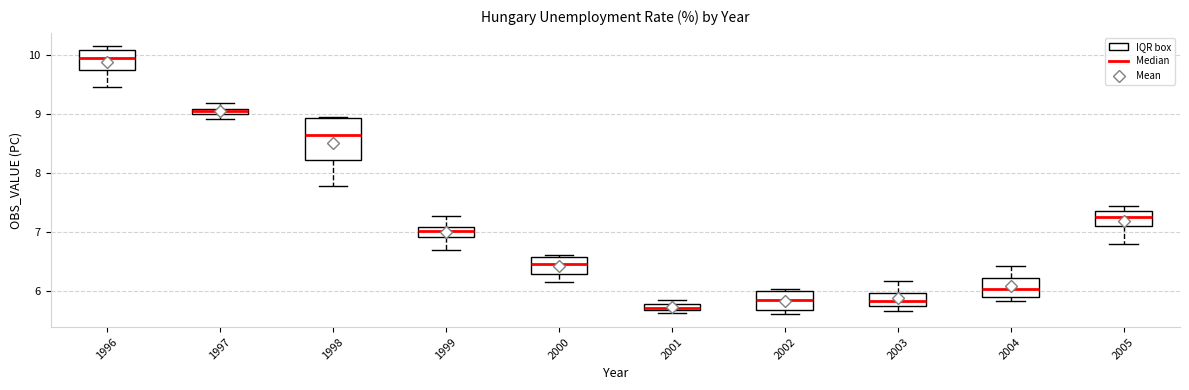

Where is the lower edge of the box at x = 2005 on the y-axis? The values are not printed on the chart, so give them approximately, as read against the axis.

7.1